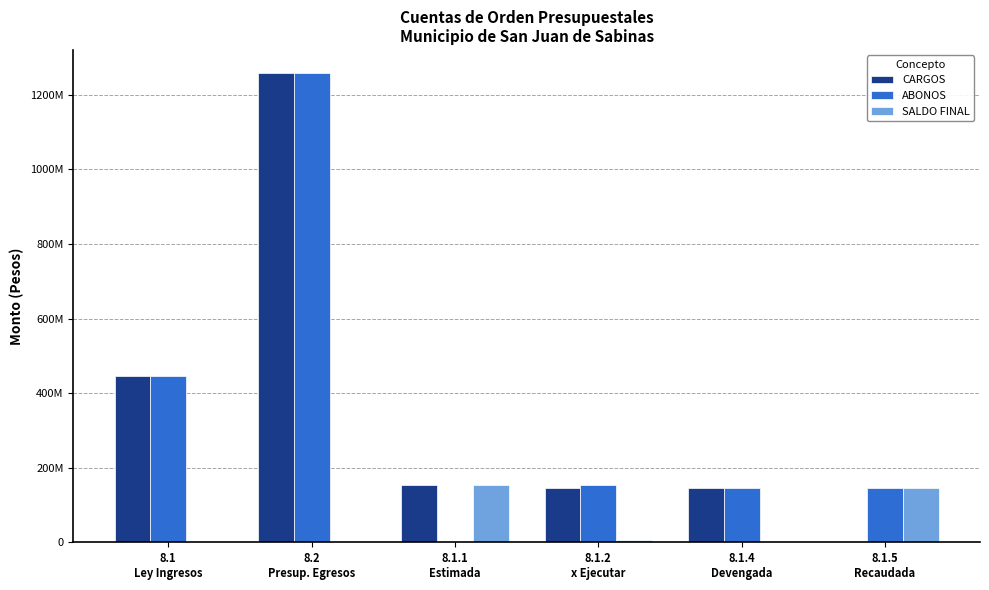

What are all the series names shown in the legend?

CARGOS, ABONOS, SALDO FINAL